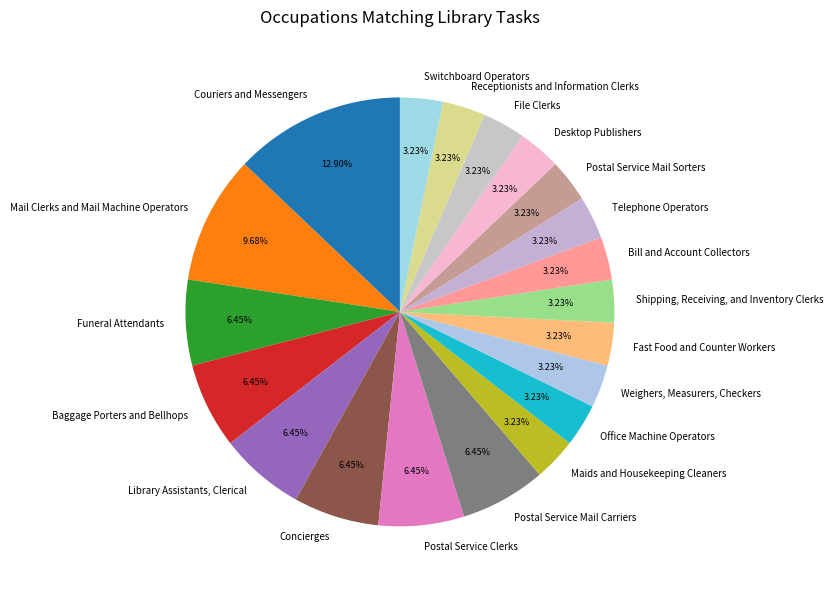

Does any single category account for the majority?

No